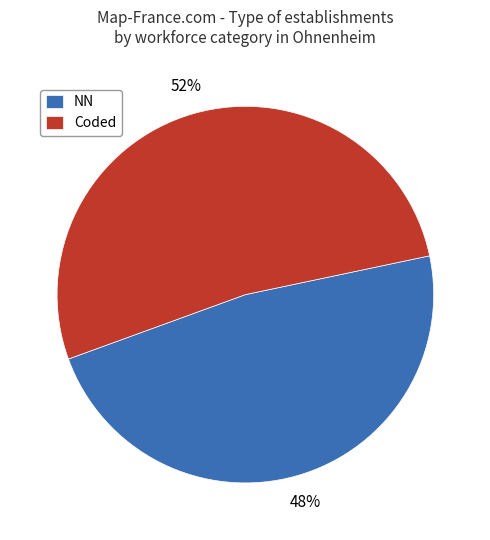

Which has a higher value, NN or Coded?

Coded